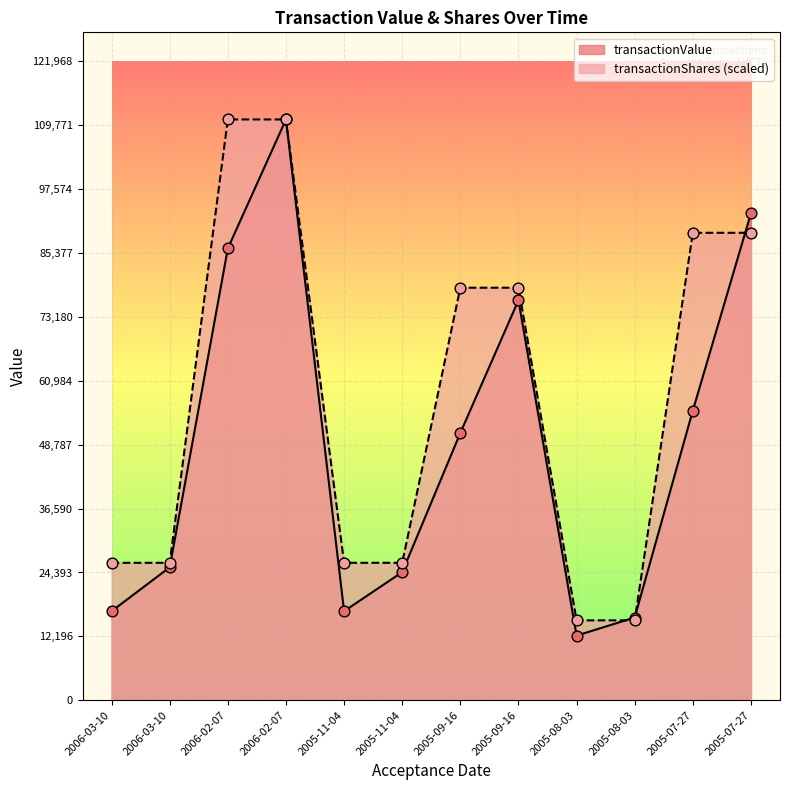

Which series has the largest total across all categories?

transactionShares (scaled)